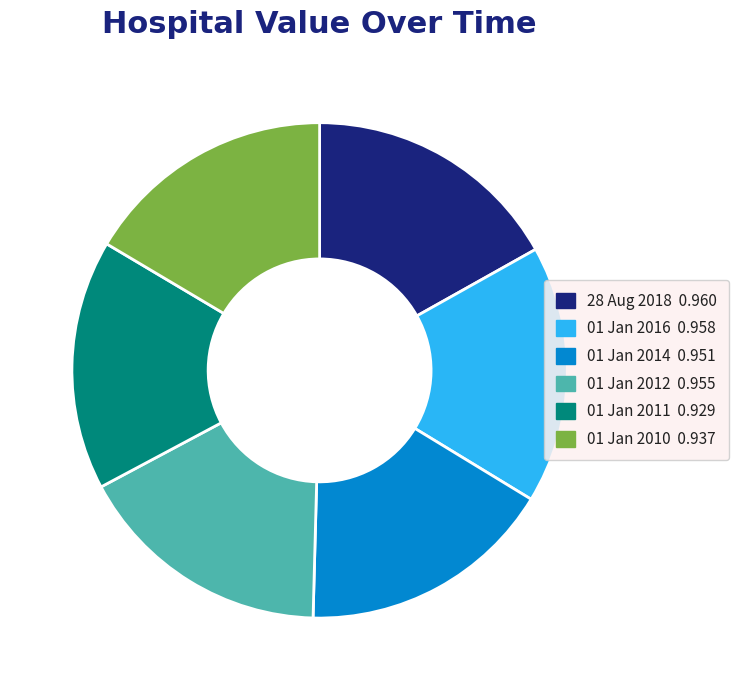

Is it true that 28 Aug 2018 is 25% of the pie?

False